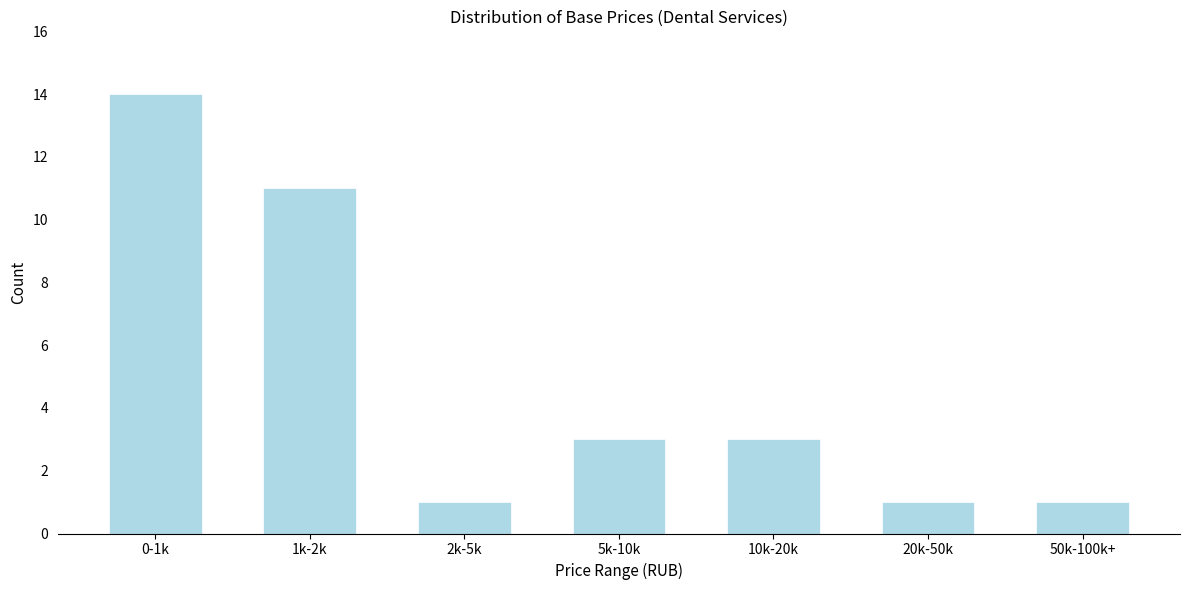

Reading right to left, transcribe all the data shown in this chart.

50k-100k+=1	20k-50k=1	10k-20k=3	5k-10k=3	2k-5k=1	1k-2k=11	0-1k=14